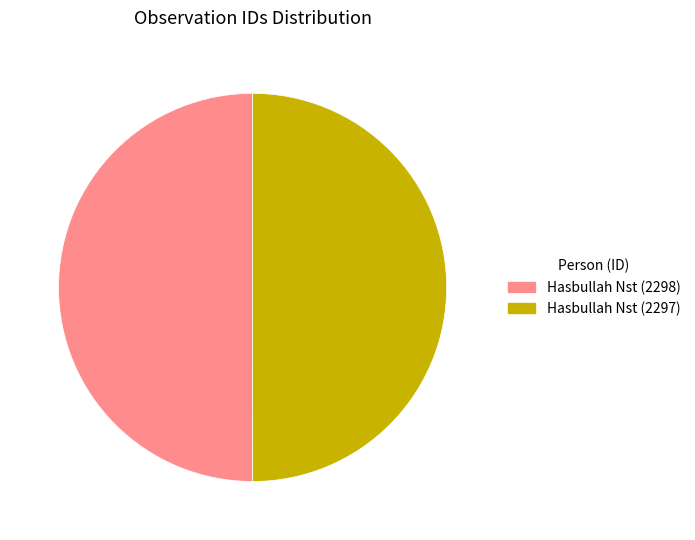

True or false: Hasbullah Nst (2297) accounts for 61% of the total.

False